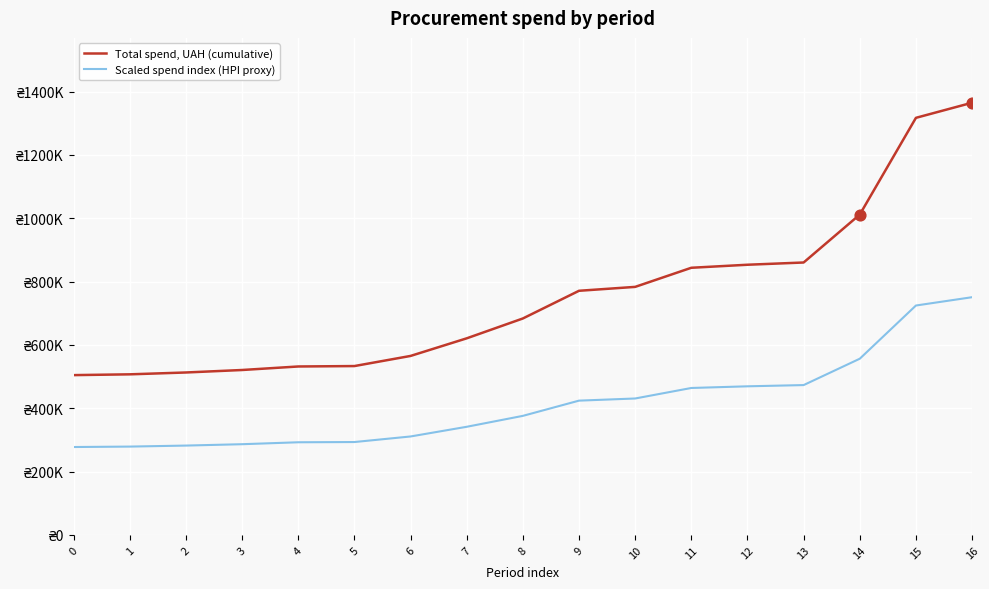

Which series has the largest total across all categories?

Total spend, UAH (cumulative)